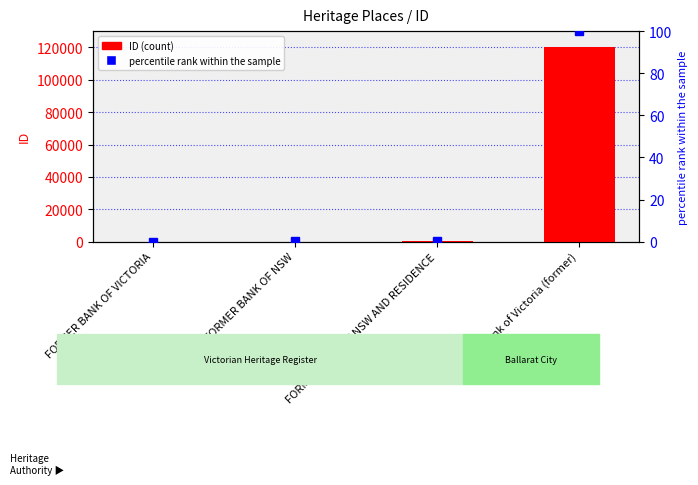

Count the number of categories in the chart.

4